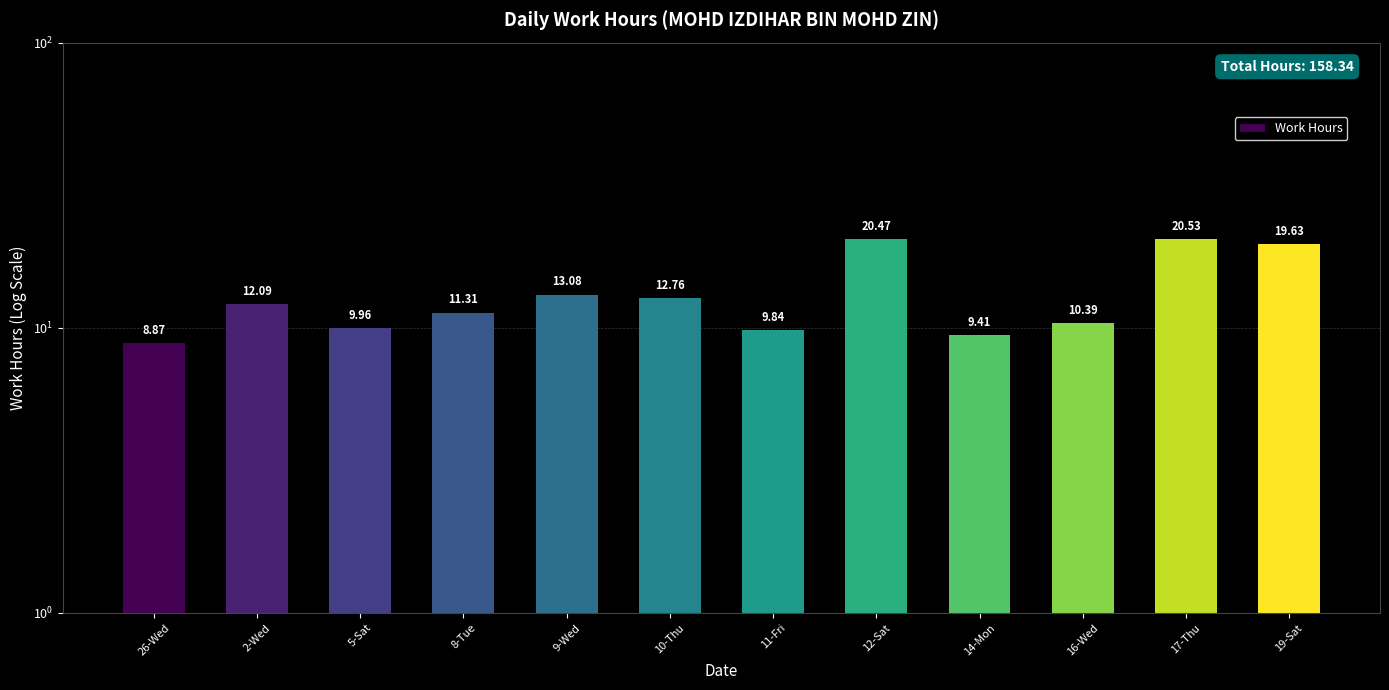

What is the change in value from 5-Sat to 19-Sat?

+9.7